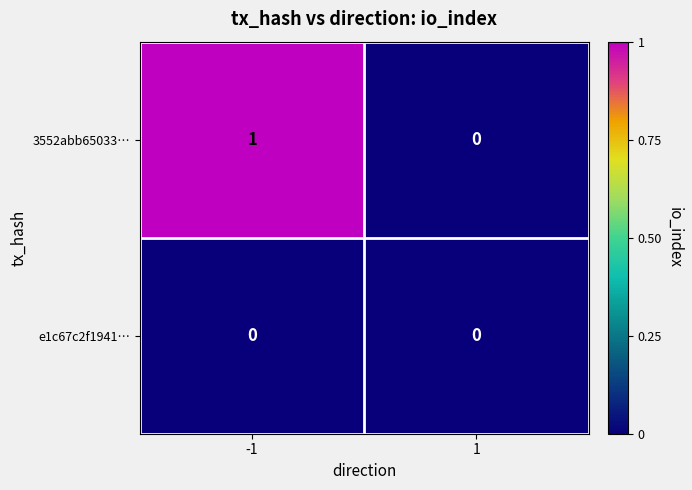

Is the value of 3552abb65033… at -1 greater than the value of e1c67c2f1941… at -1?

Yes